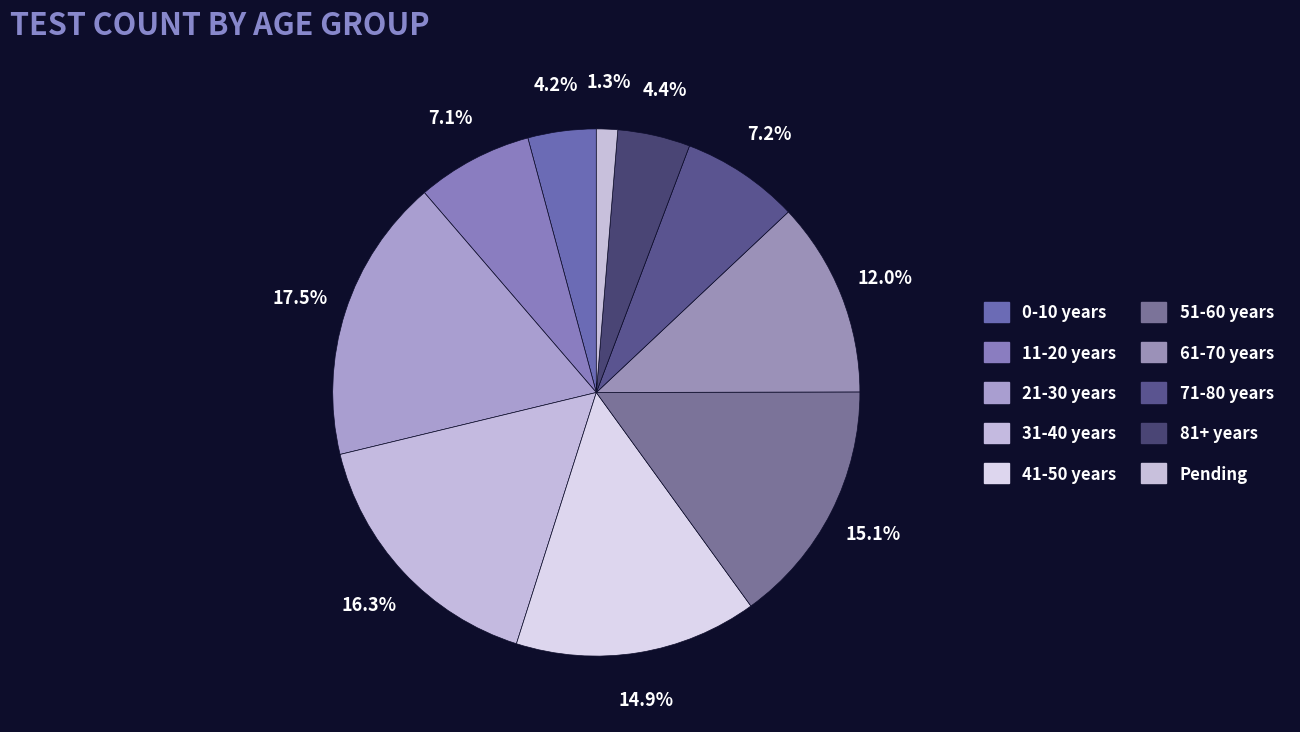

What percentage is the 0-10 years slice, to the nearest percent?

4%